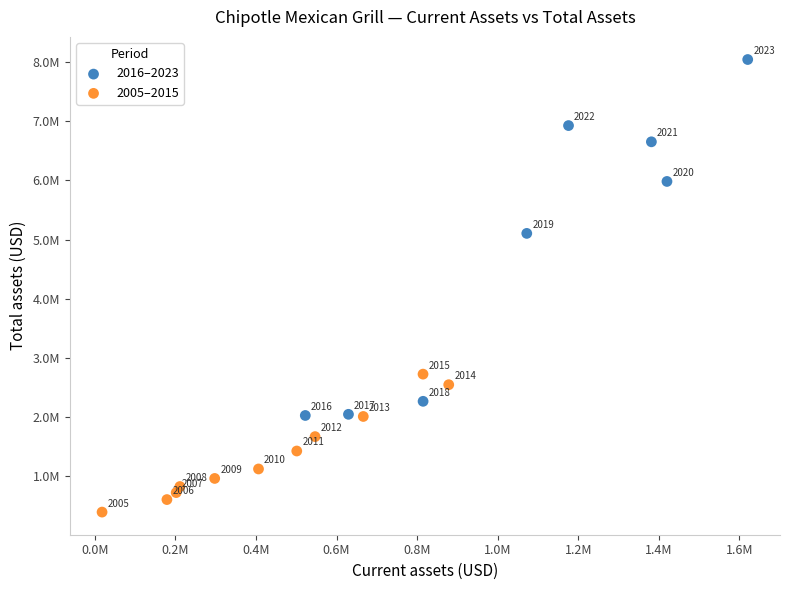

Which series reaches the maximum Y coordinate?

2016–2023